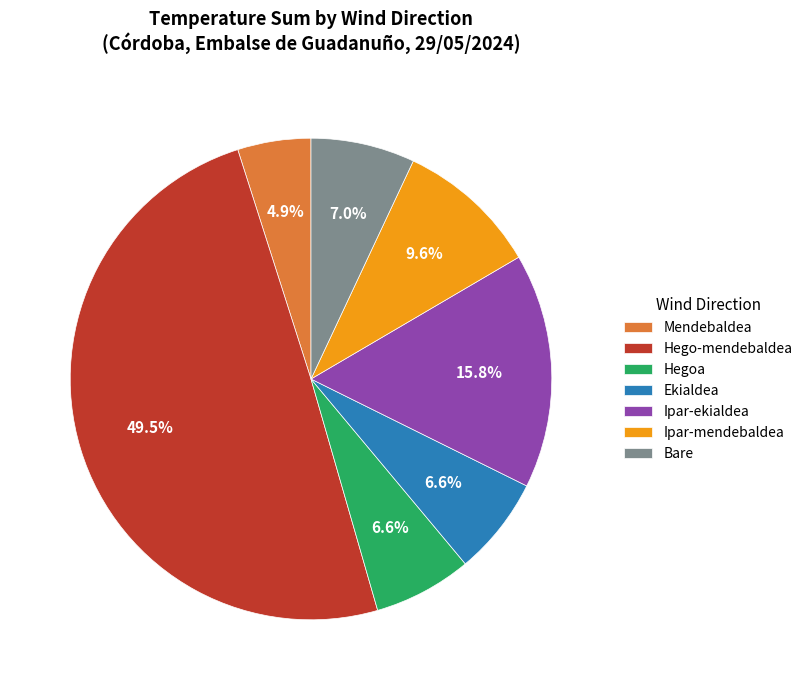

Which slice is the smallest?

Mendebaldea